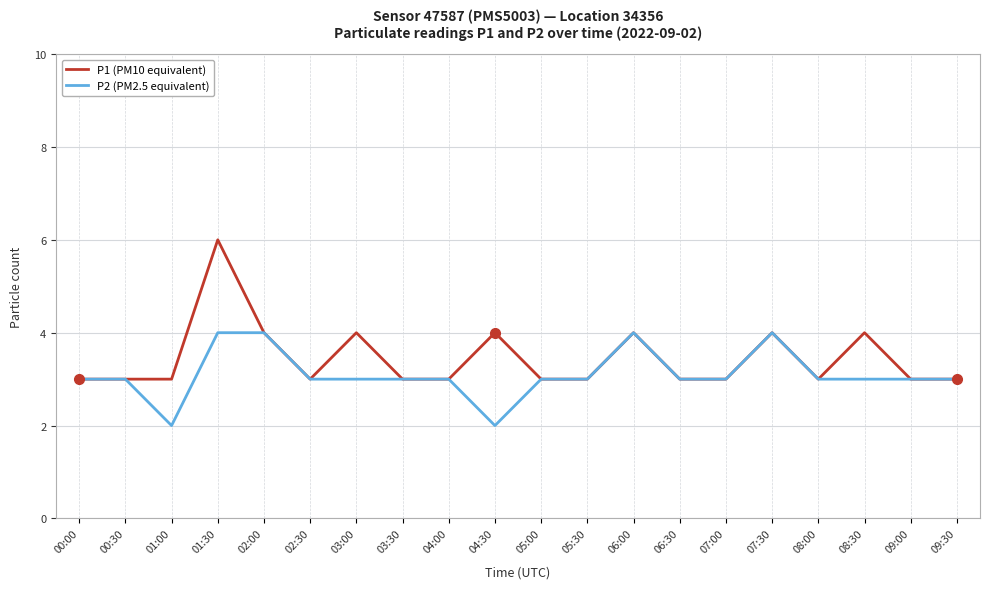

What position from the right is 05:30?

9